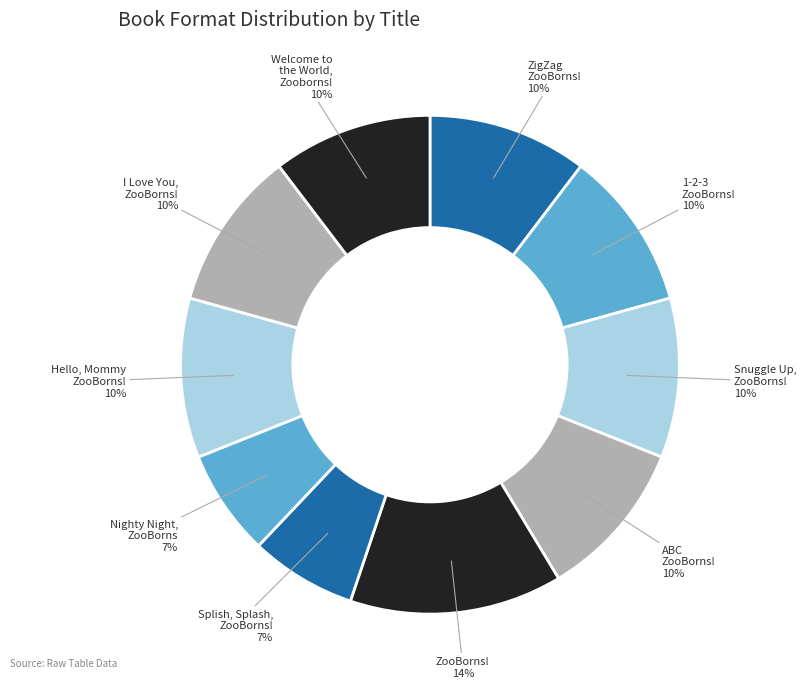

What percentage is the I Love You, ZooBorns! slice, to the nearest percent?

10%